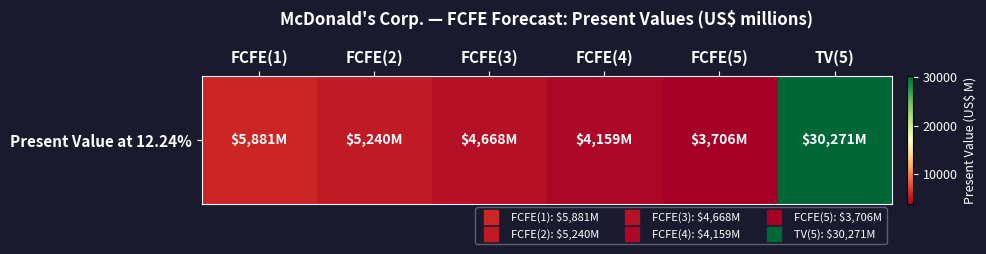

What is the sum of the values at TV(5) and FCFE(1)?

36152